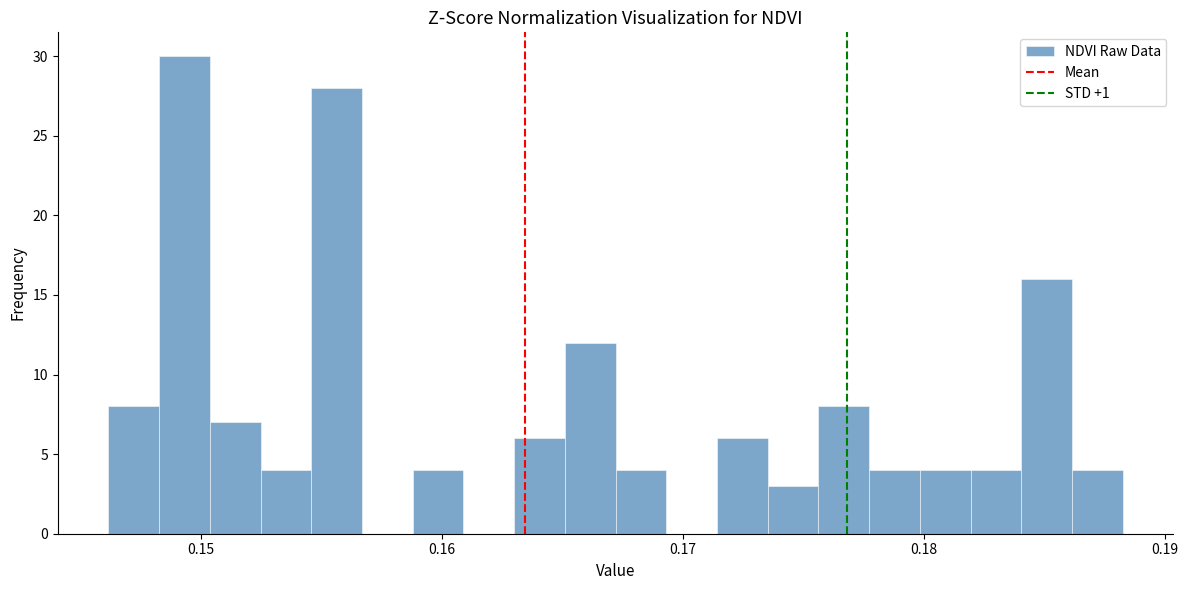

Around what value on the x-axis is the tallest bar? Give the approximate position of its centre, as read against the axis.

0.149